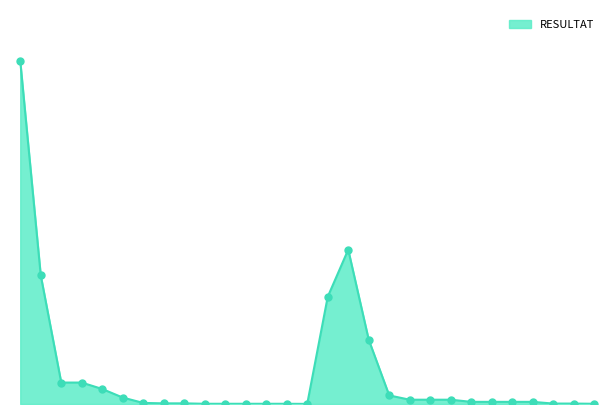

How many lines are shown in the chart?

1